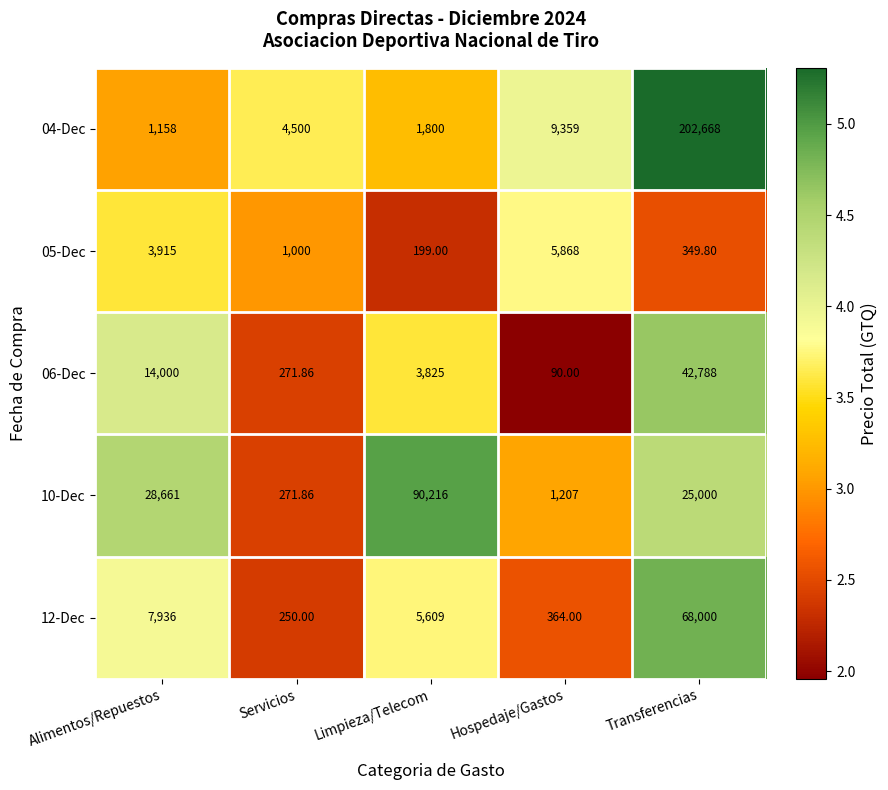

Rank the categories by 06-Dec value from lowest to highest.

Hospedaje/Gastos, Servicios, Limpieza/Telecom, Alimentos/Repuestos, Transferencias